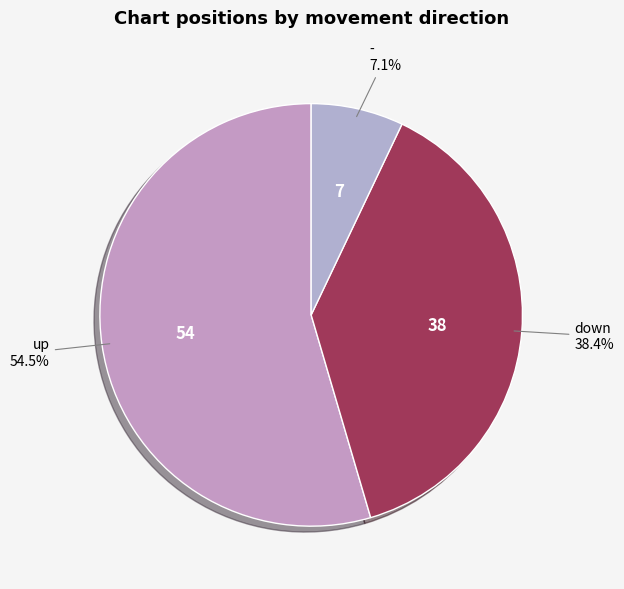

How many slices are in this pie chart?

3